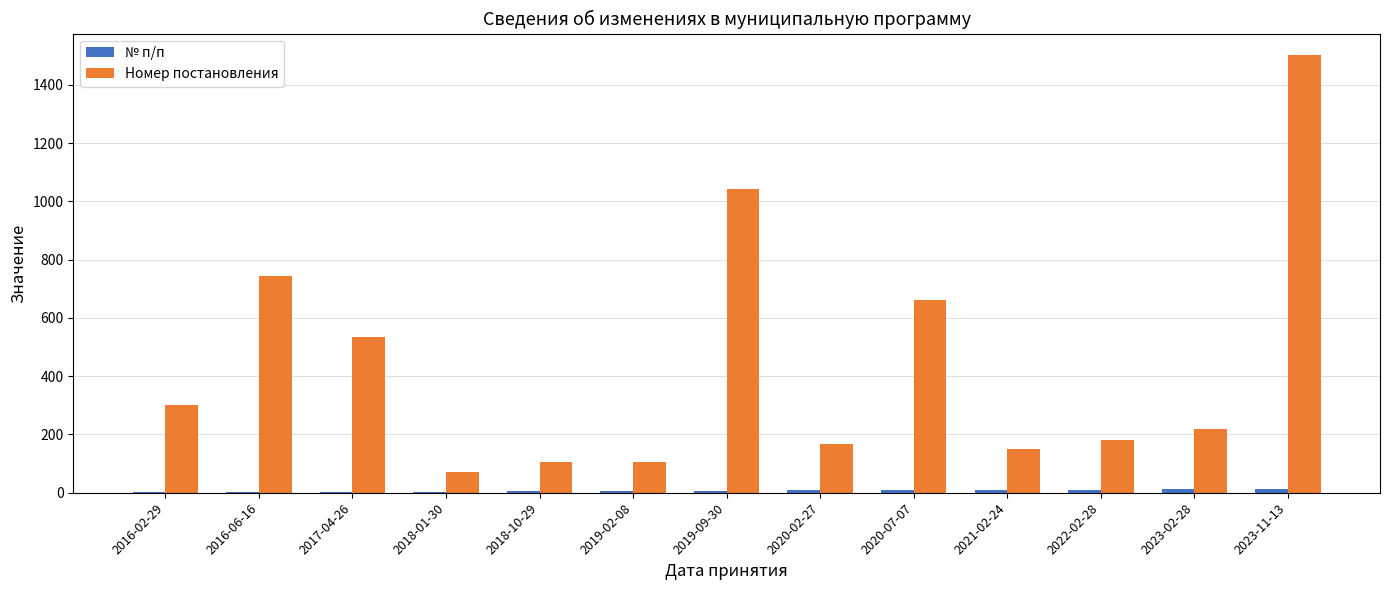

What is the sum of all Номер постановления values?

5780